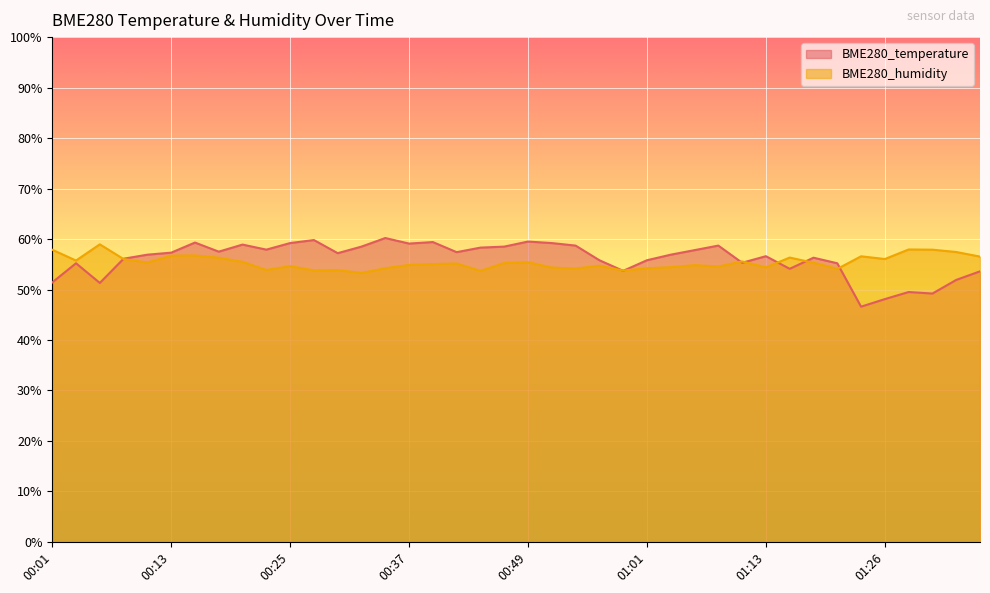

List the series in order of their overall mean, highest first.

BME280_temperature, BME280_humidity